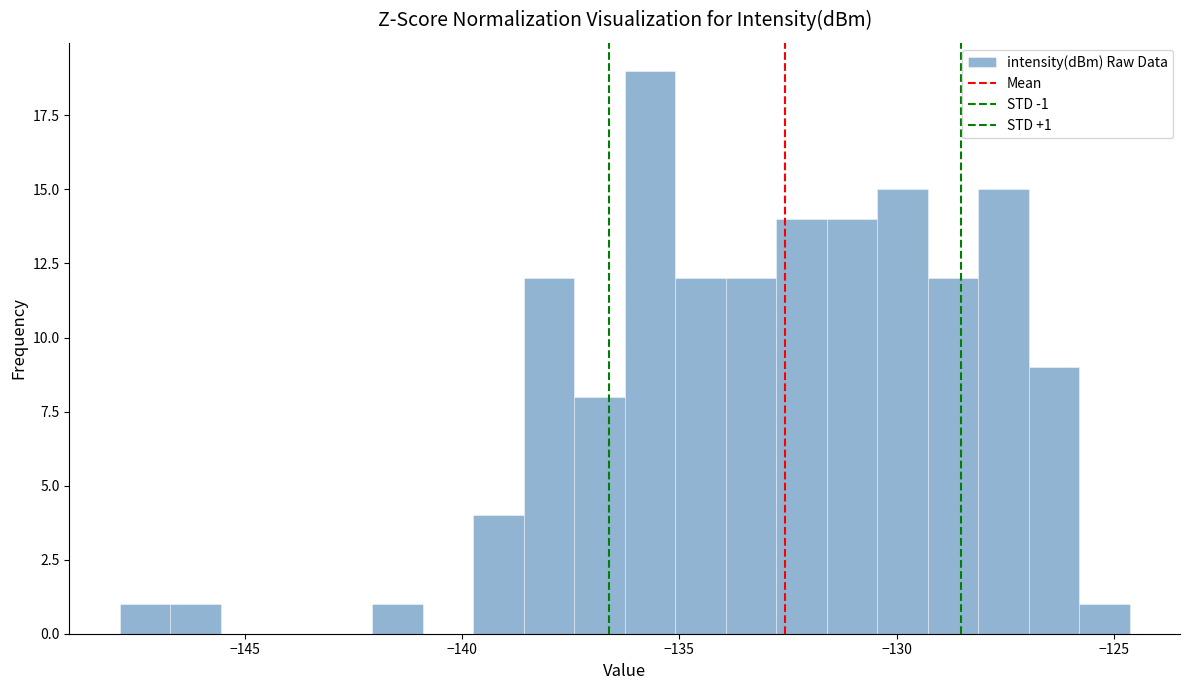

Read against the x-axis, roughly where is the centre of the tallest bar?

-135.5